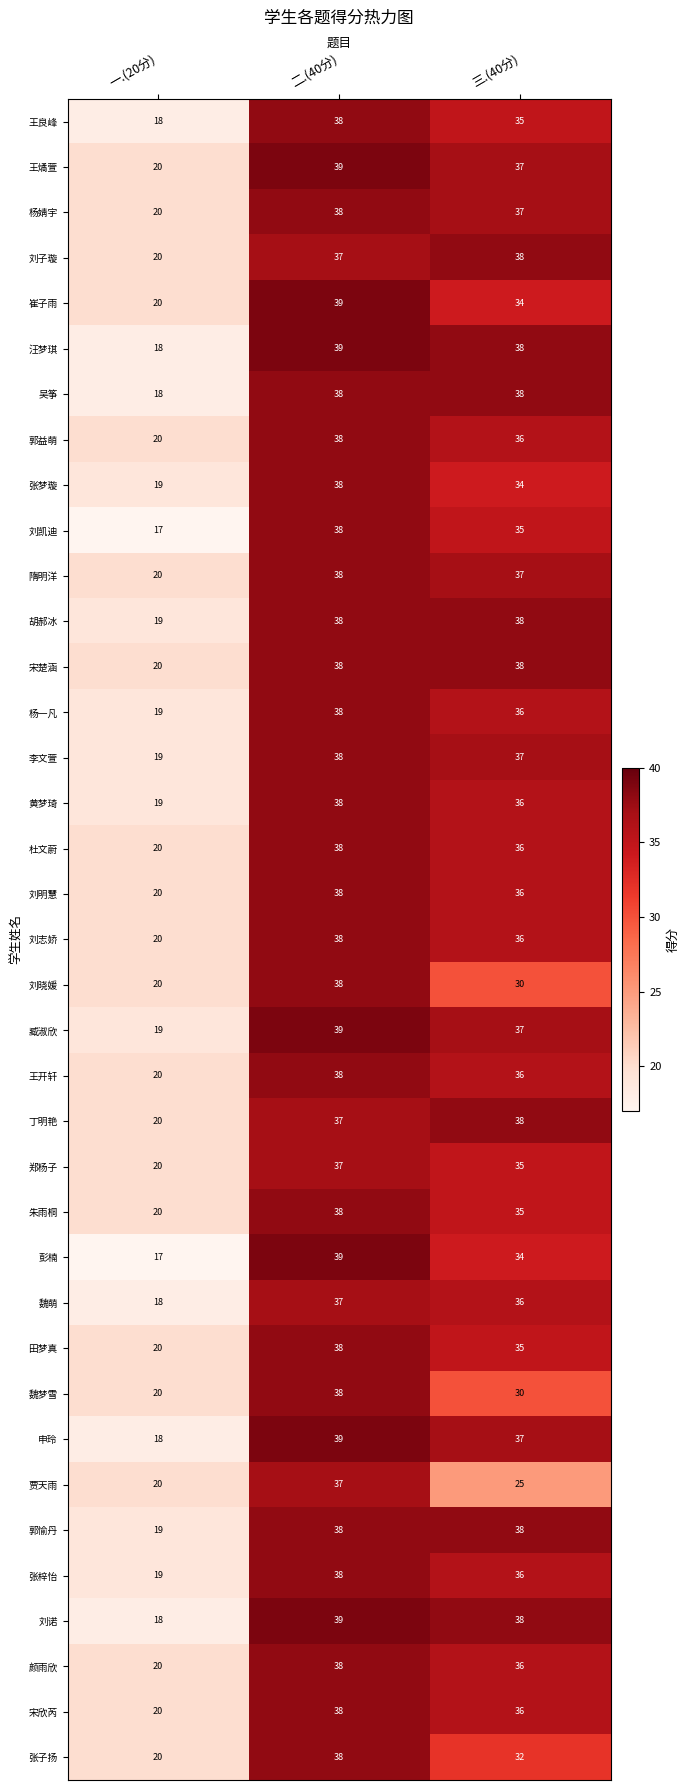

Which series changed the most between 一.(20分) and 二.(40分)?

彭楠